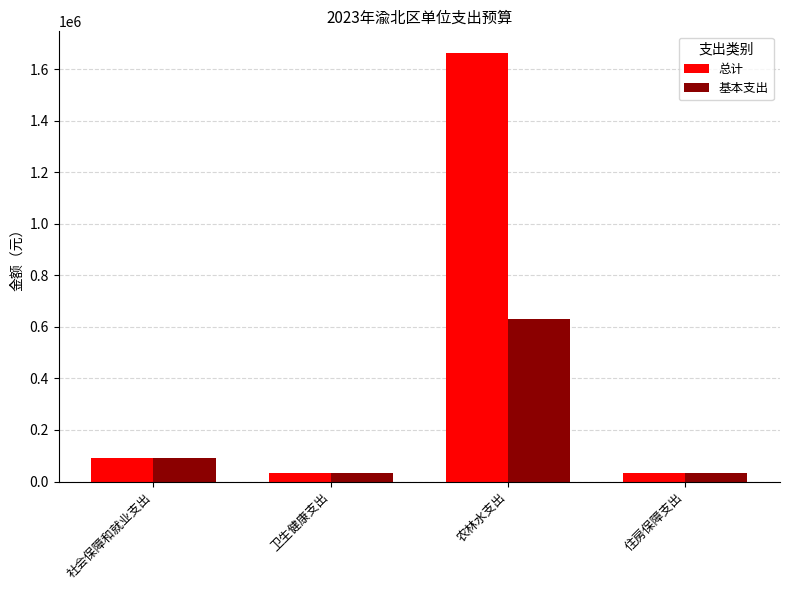

Which category has the highest value across all series?

农林水支出